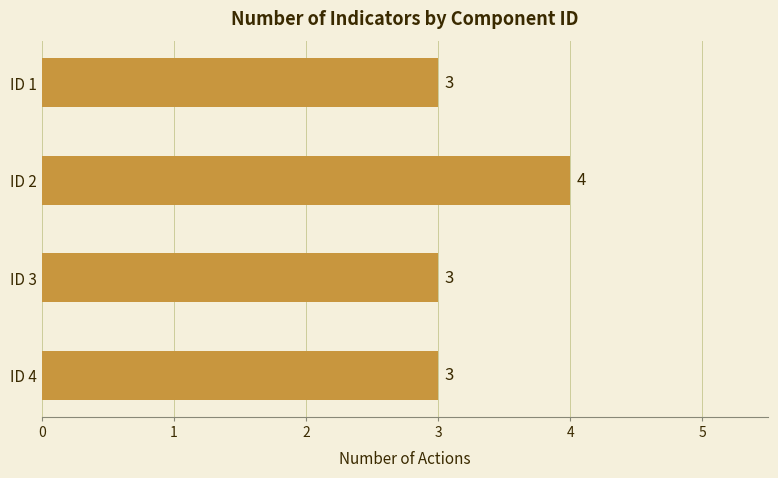

What is the sum of the values at ID 2 and ID 4?

7